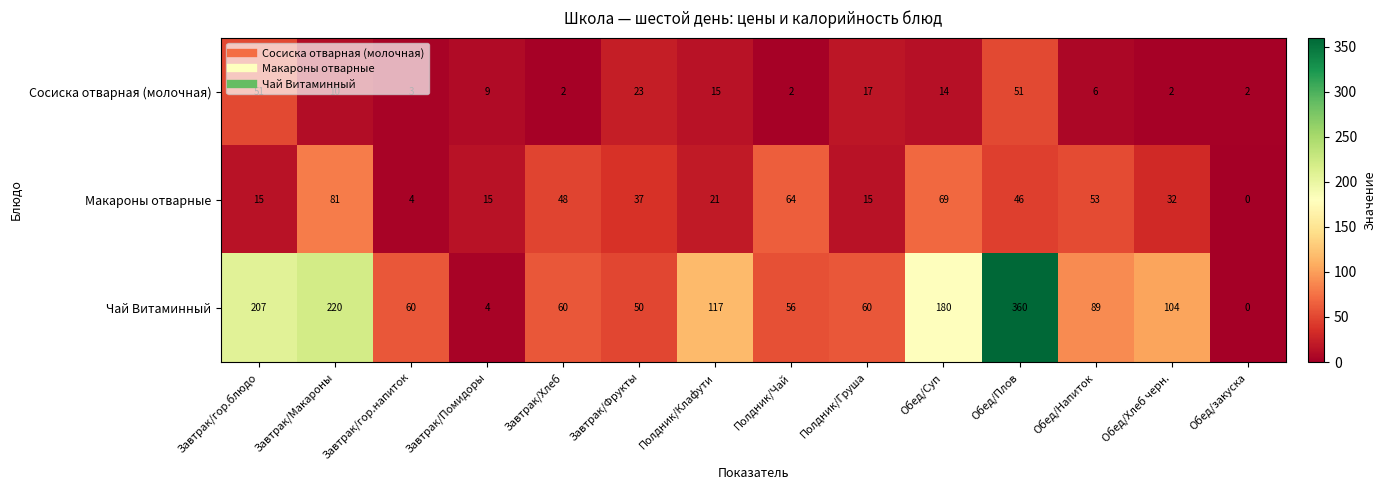

List the series in order of their overall mean, highest first.

Чай Витаминный, Макароны отварные, Сосиска отварная (молочная)